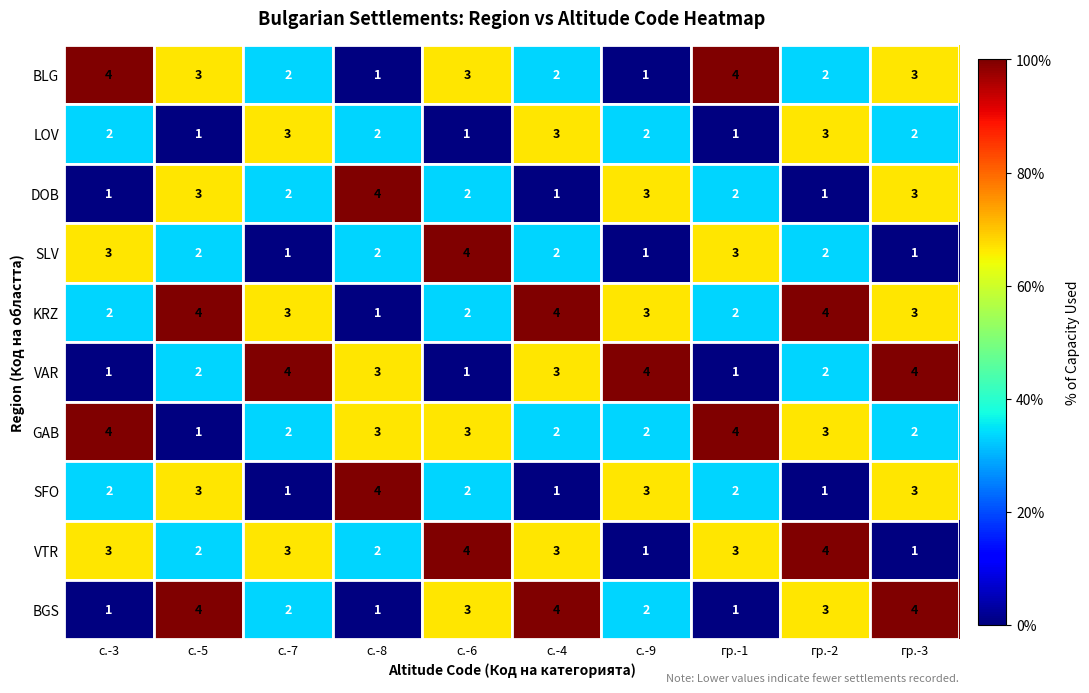

Count the KRZ values in the range 2 to 4.

9